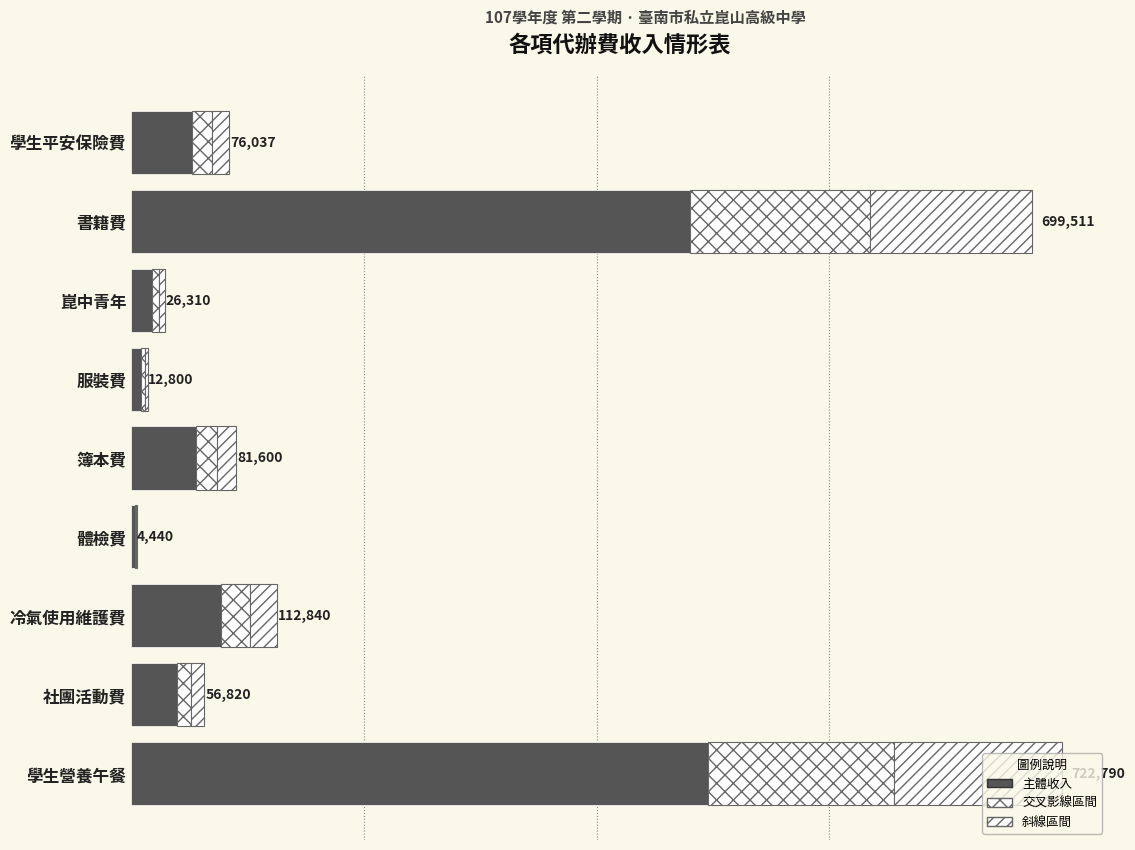

How many categories are shown in the chart?

9